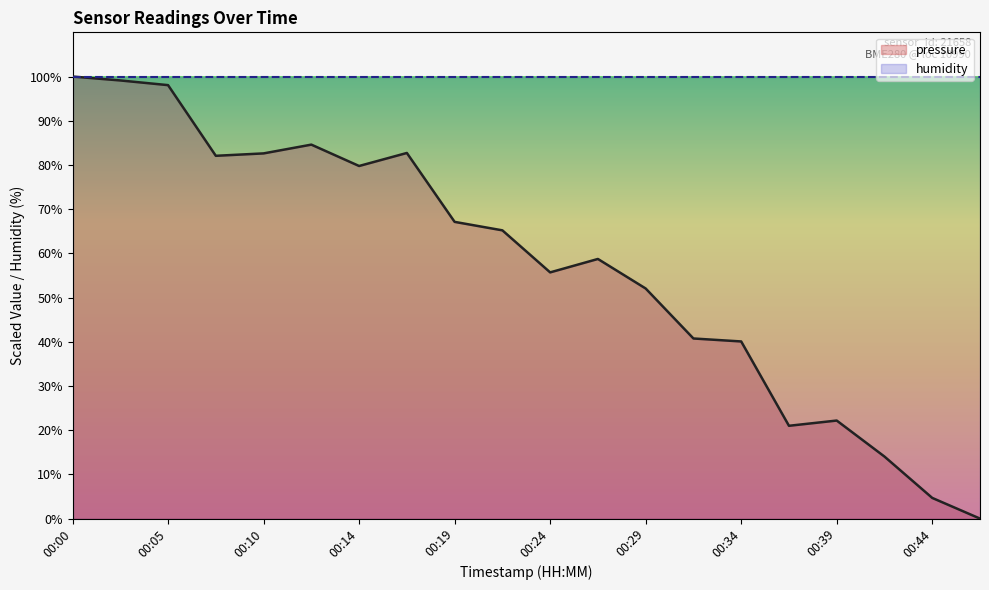

True or false: humidity and pressure cross at least once.

False